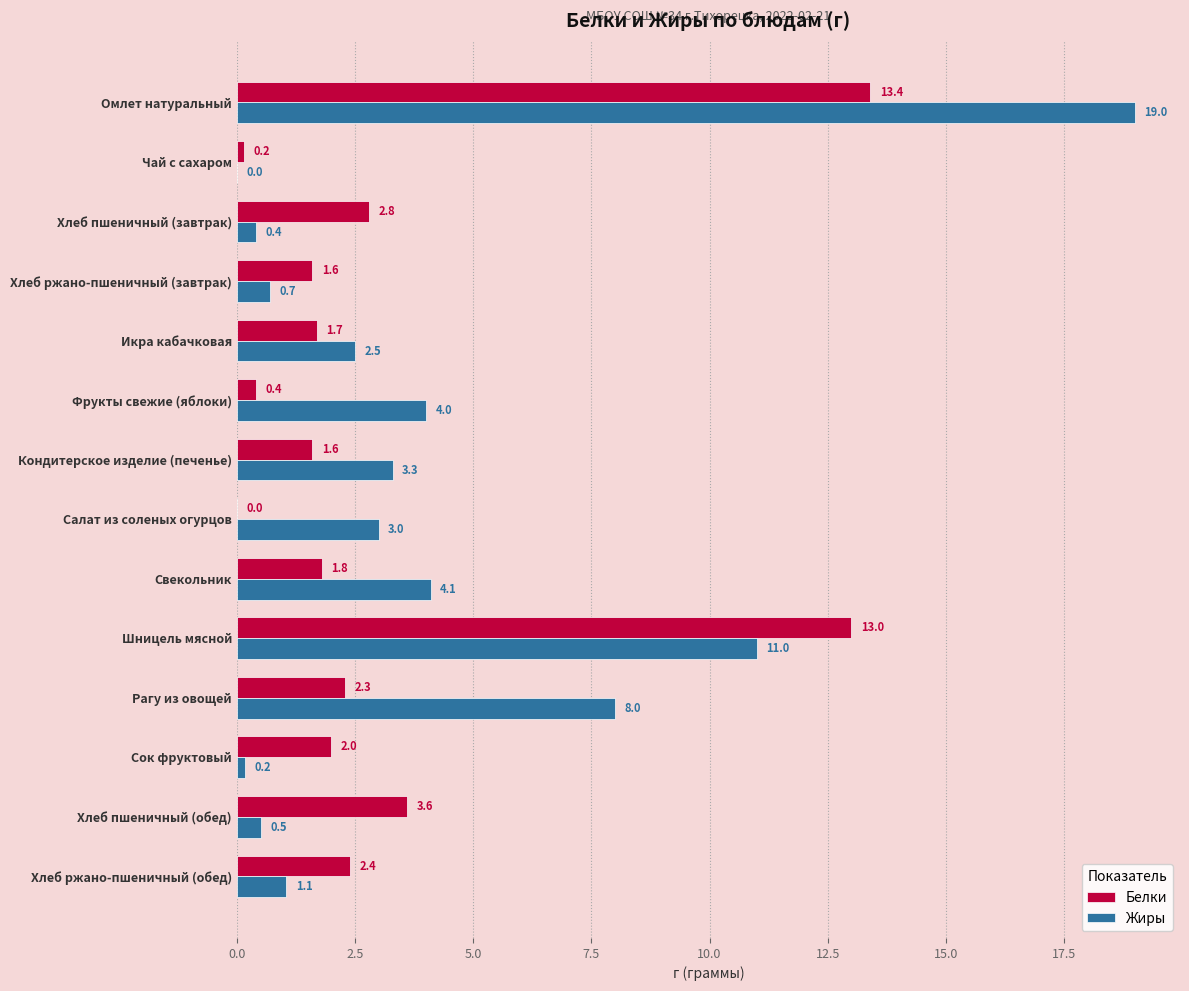

What is the total value across all series at Хлеб ржано-пшеничный (завтрак)?

2.3